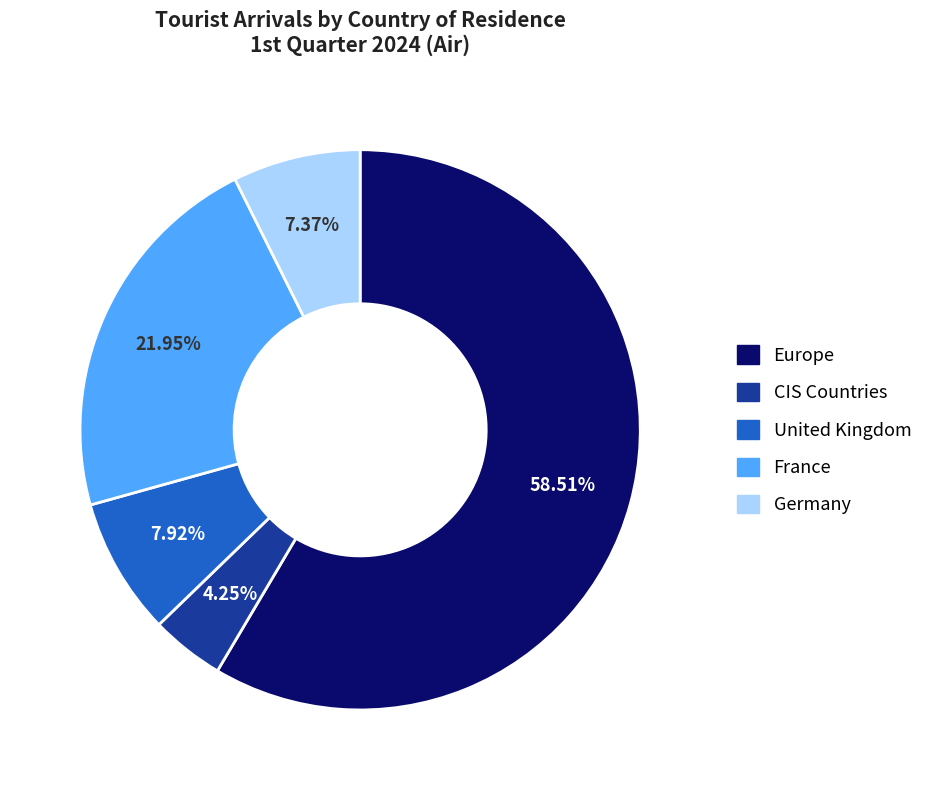

Is the sum of France and Germany greater than half?

No